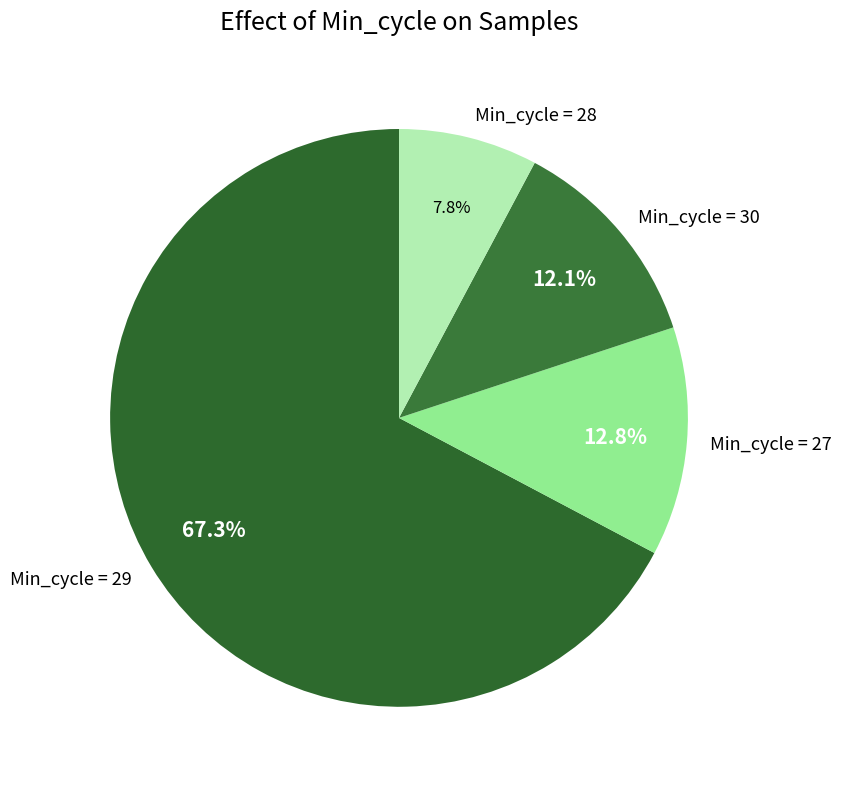

Rank the categories by value from lowest to highest.

Min_cycle = 28, Min_cycle = 30, Min_cycle = 27, Min_cycle = 29